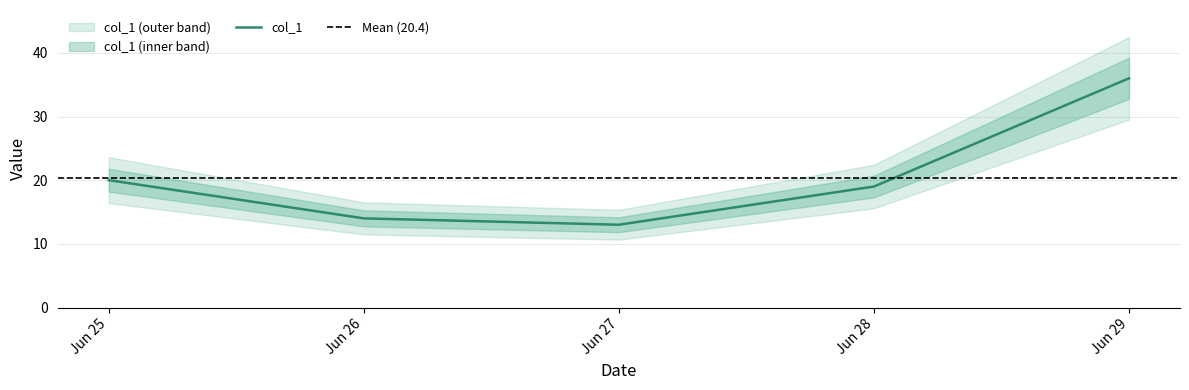

What is the average value?

20